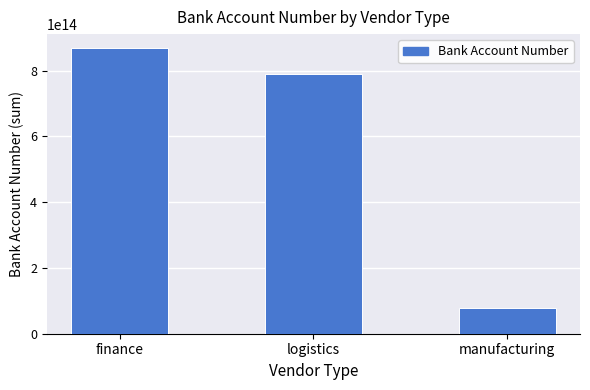

What is the label of the 2nd bar from the left?

logistics